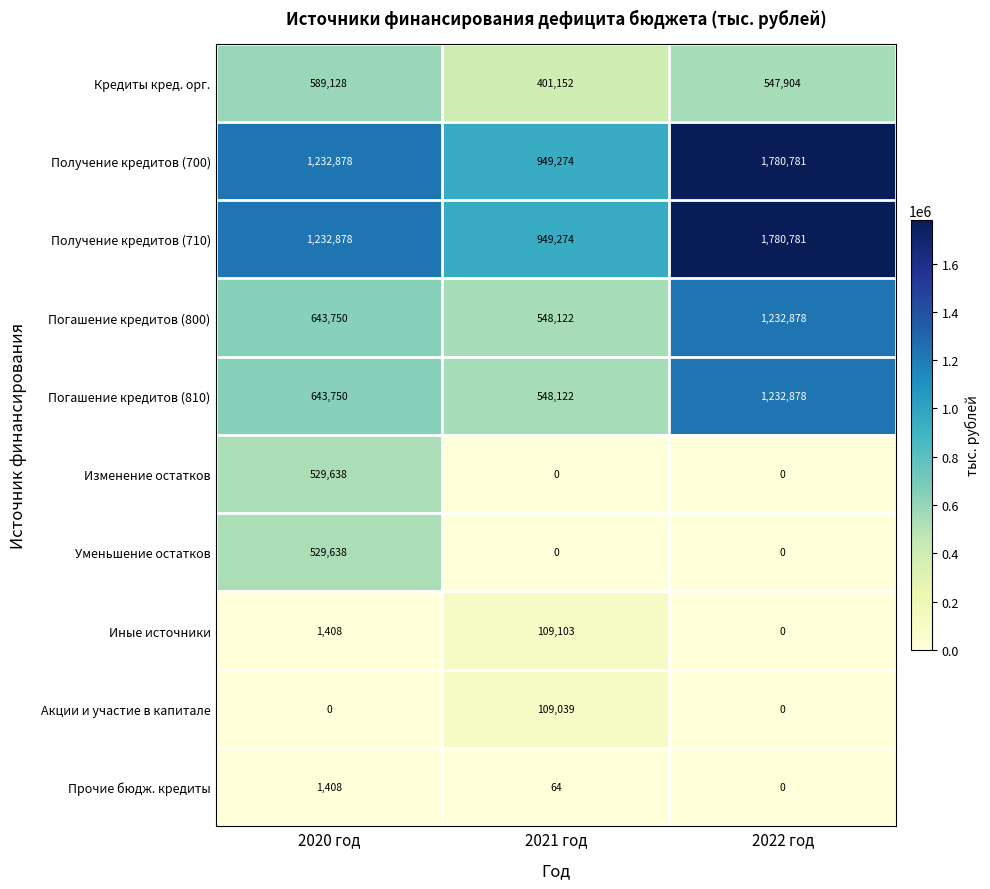

Rank the categories by Прочие бюдж. кредиты value from highest to lowest.

2020 год, 2021 год, 2022 год